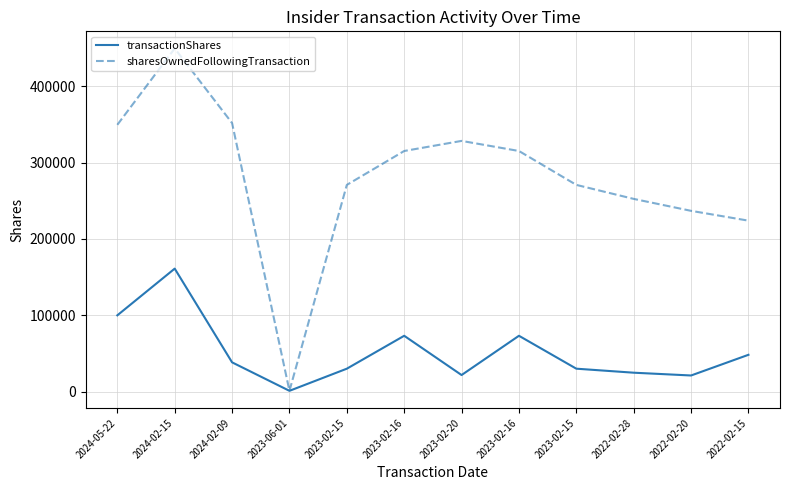

What is the minimum value shown in the chart?

1116